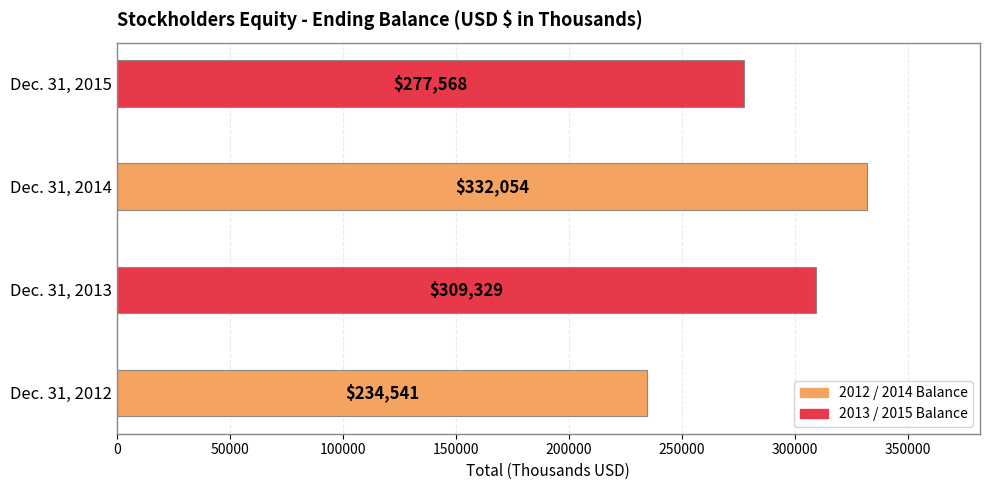

What is the greatest value displayed?

332054